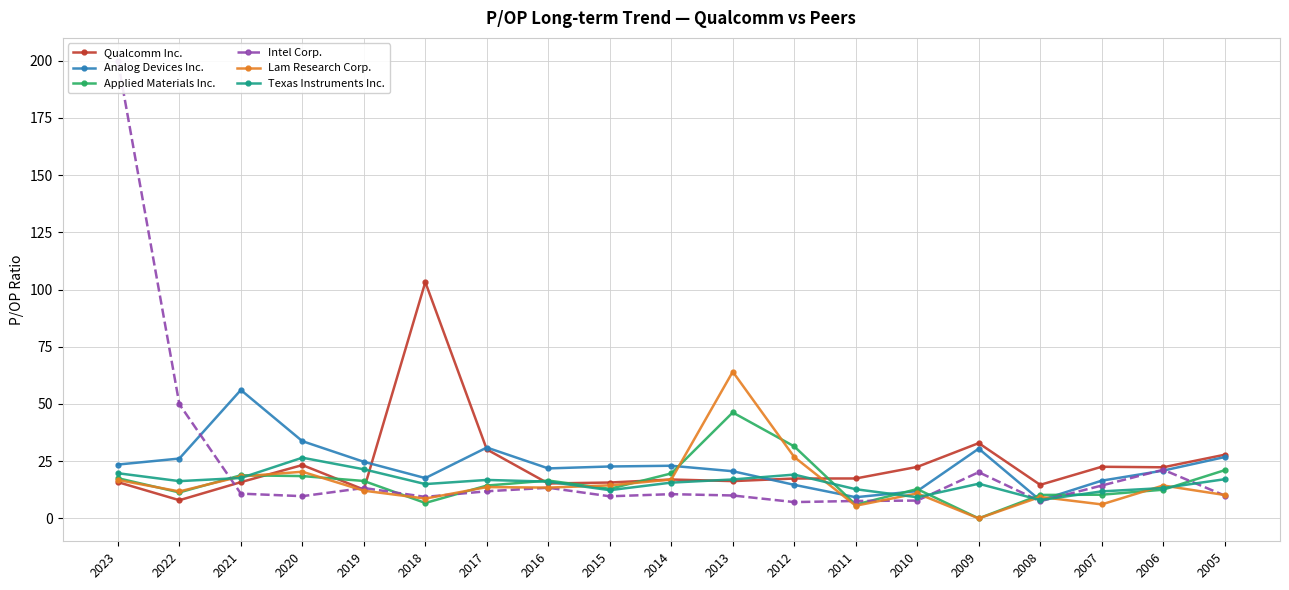

True or false: Qualcomm Inc. has more than 1 interior local peaks.

True